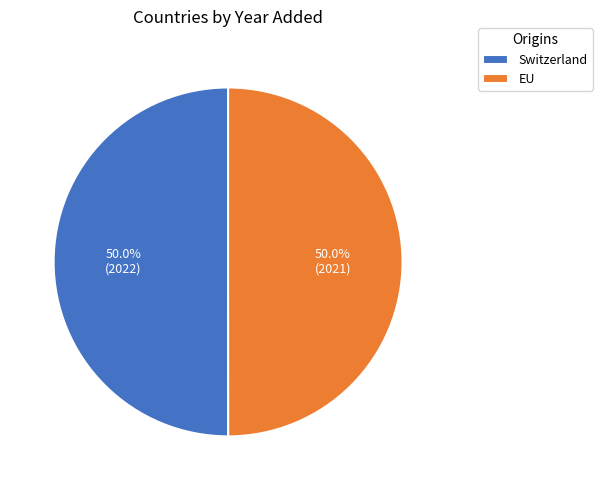

How much of the chart is everything except Switzerland?

50.0%